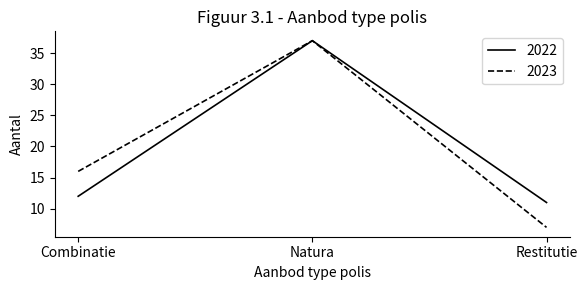

At which label does 2022 reach its peak?

Natura